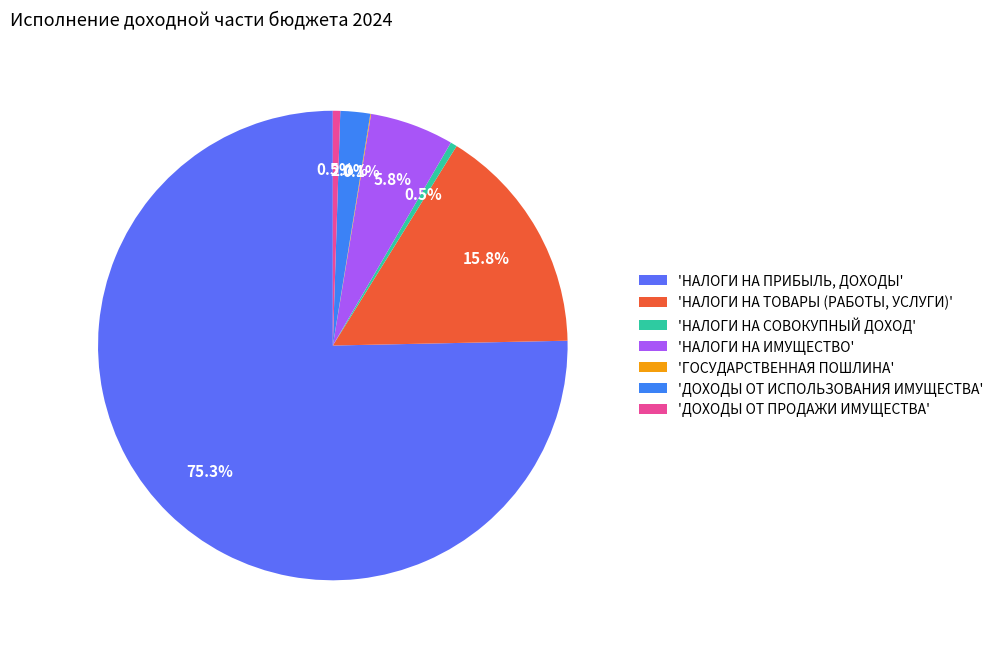

What is the majority slice?

'НАЛОГИ НА ПРИБЫЛЬ, ДОХОДЫ'